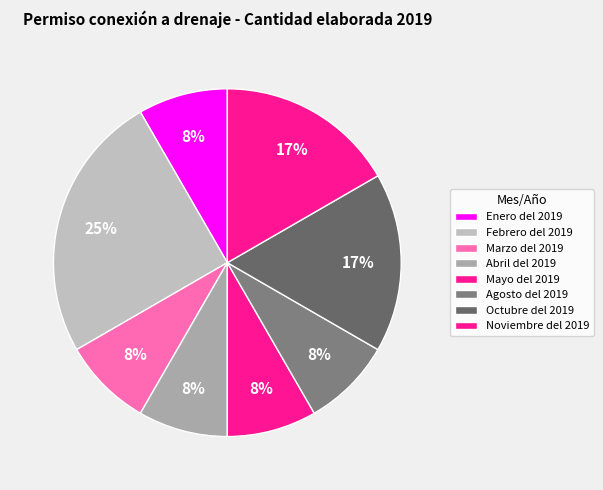

Count the number of slices in the pie.

8